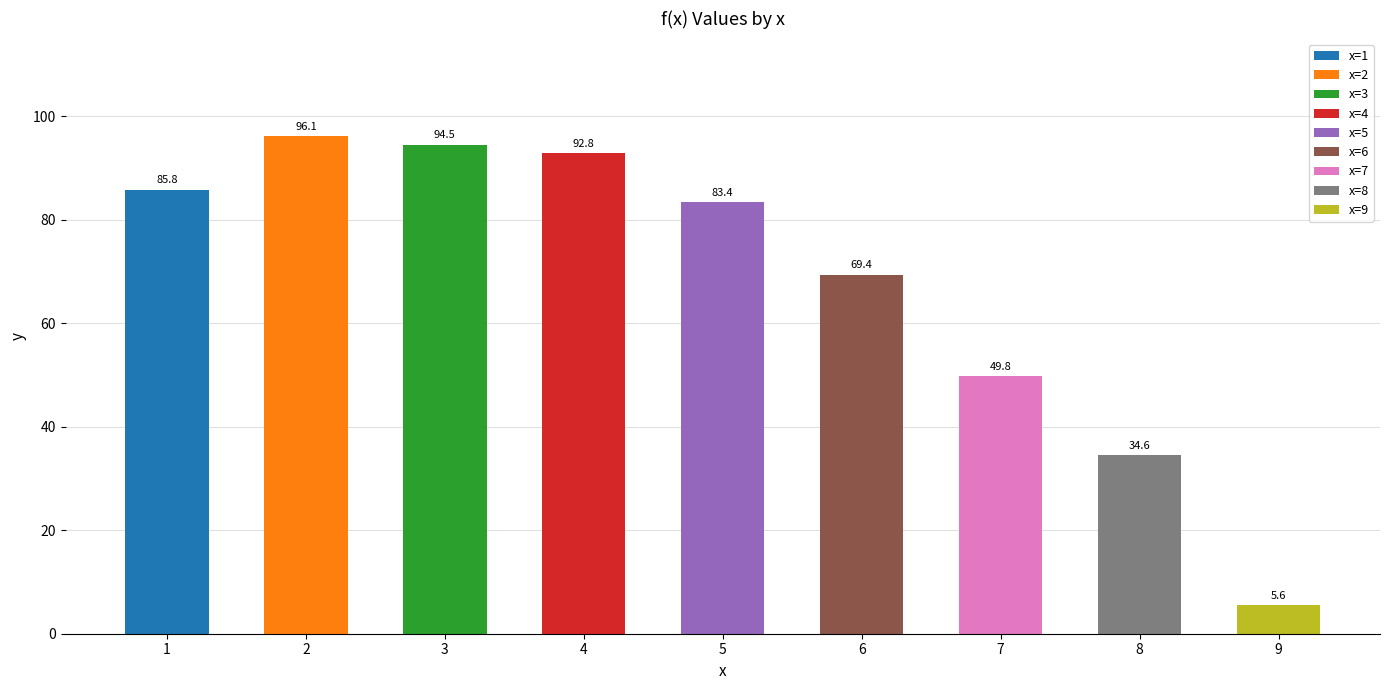

The value at 2 is 96.1. True or false?

True